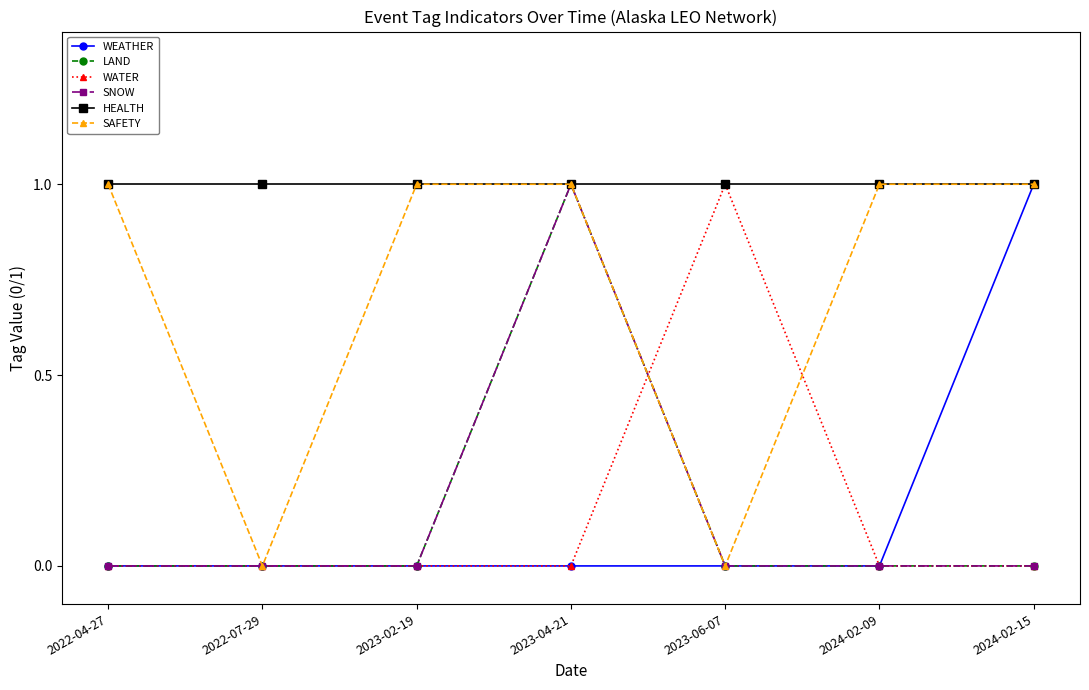

At how many categories does at least one series exceed 0?

7